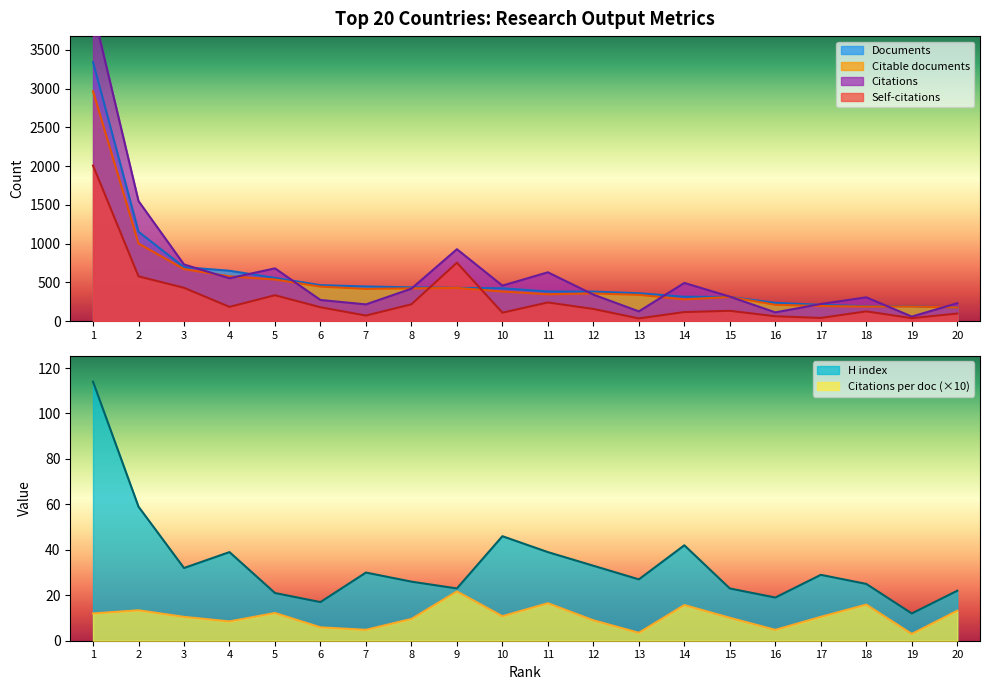

What is the minimum value shown in the chart?

3.0